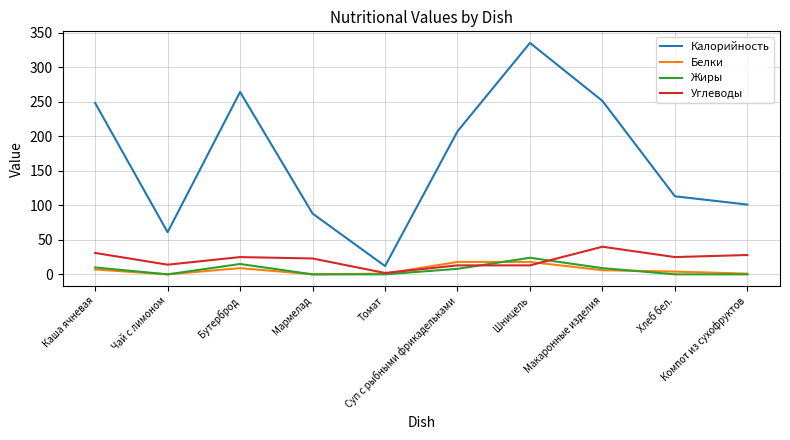

True or false: Углеводы and Белки intersect in this chart.

True